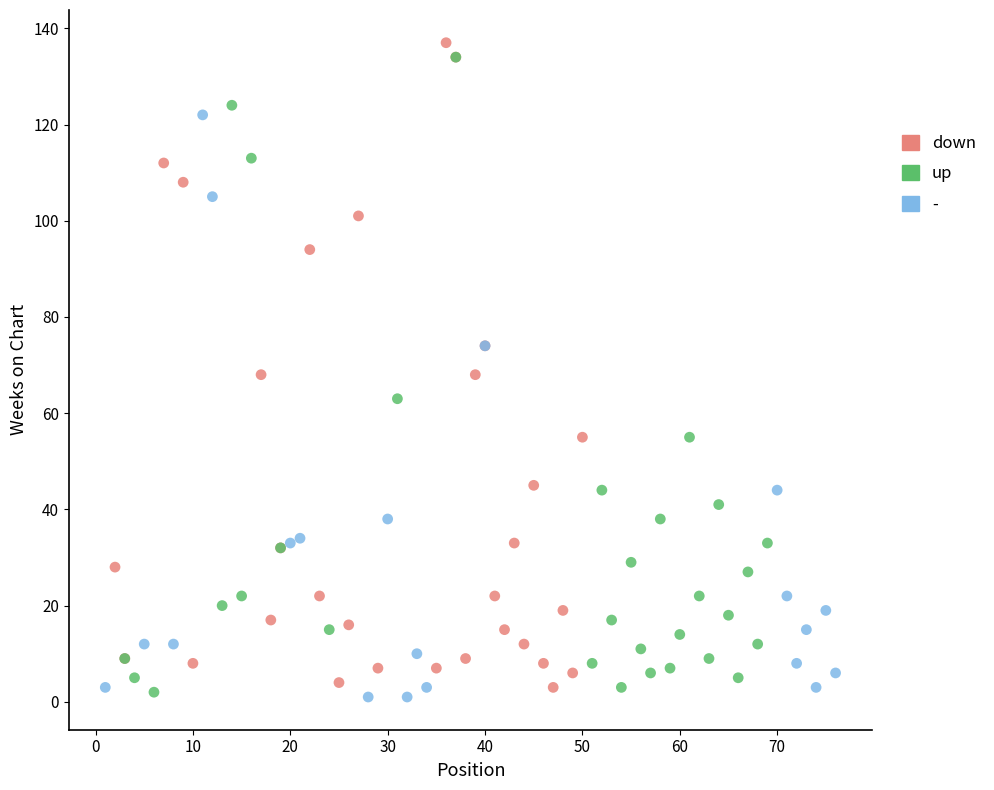

Which series reaches the maximum Y coordinate?

down